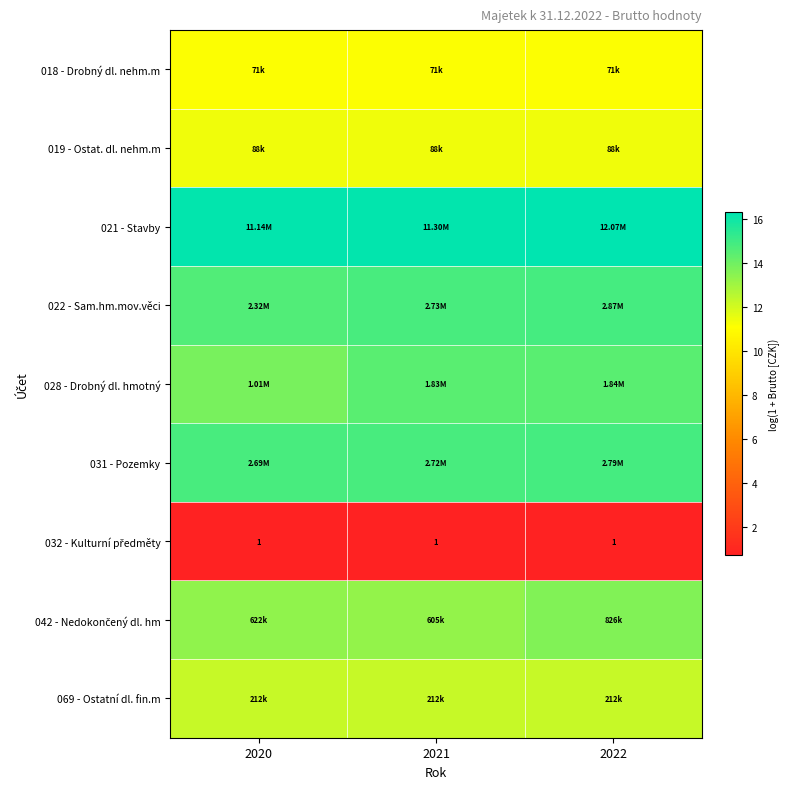

How many series are shown in this chart?

9